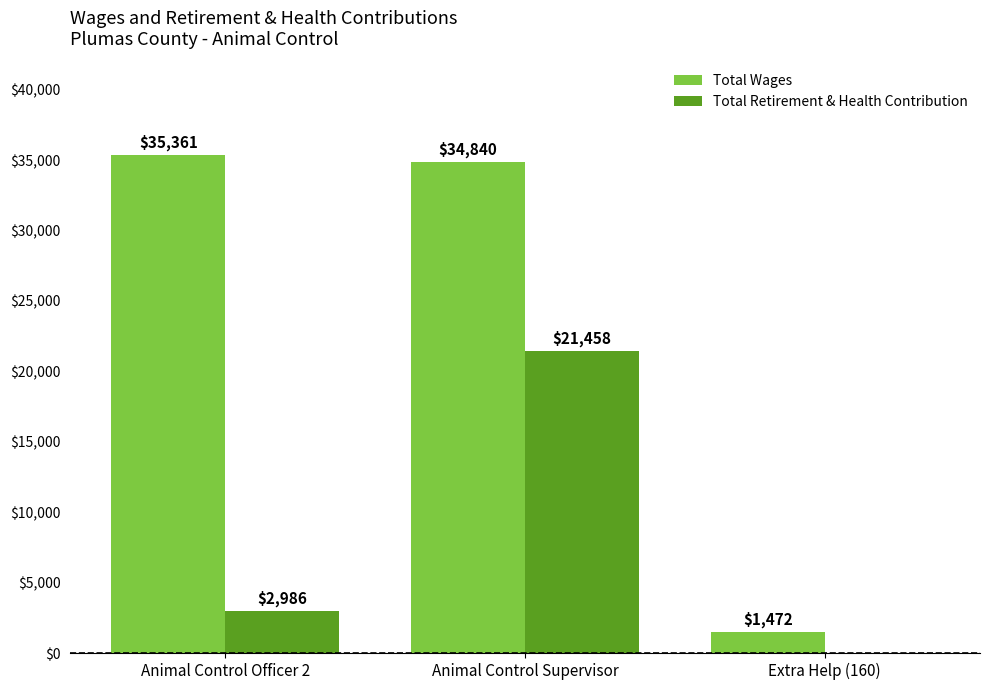

What is the total value across all series at Animal Control Supervisor?

56298